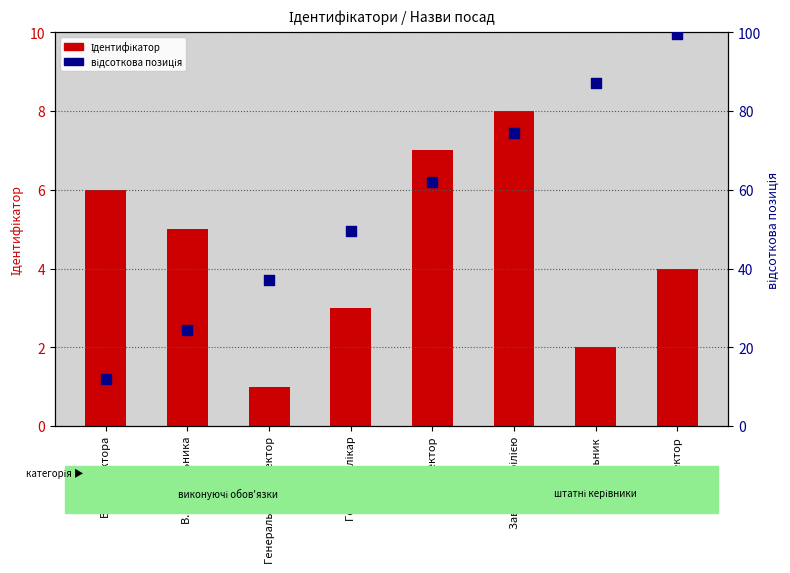

Is the value of відсоткова позиція at В.о. начальника greater than the value of Ідентифікатор at Ректор?

Yes